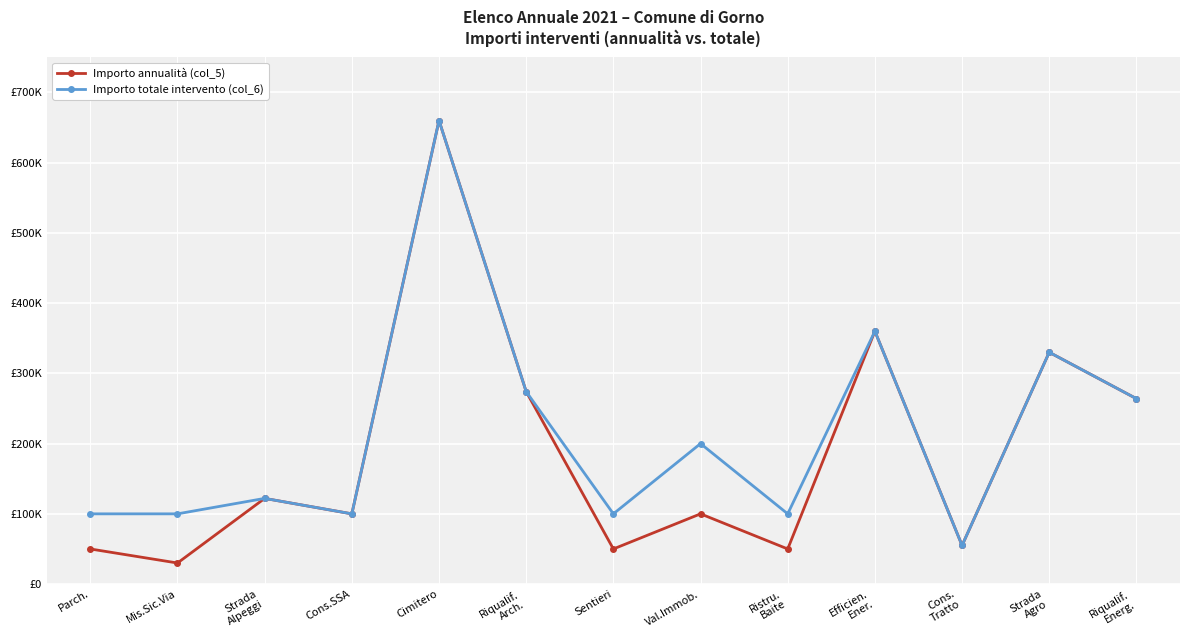

Is this an area chart (filled region under the line)?

No